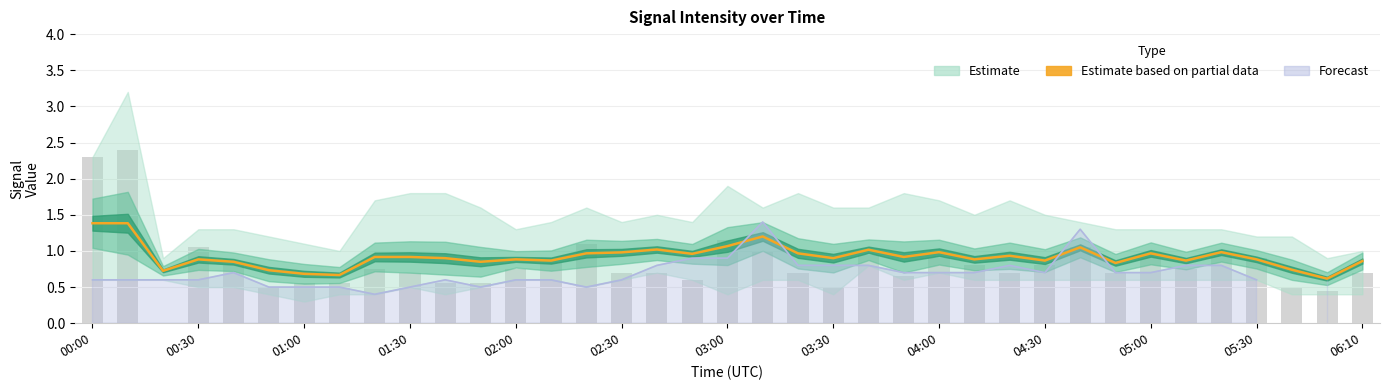

Is it true that the value at 00:30 is 1.2?

False